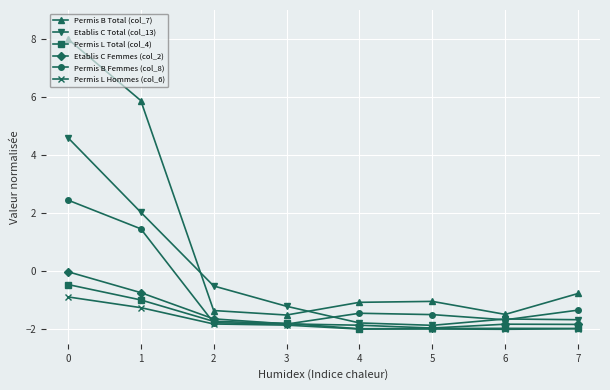

True or false: Permis B Total (col_7) has more than 0 points higher than both neighbors.

True